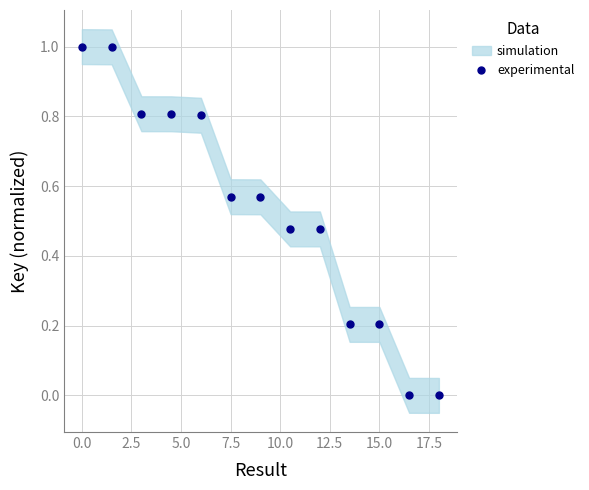

What is the range of X values (max minus min)?

18.0